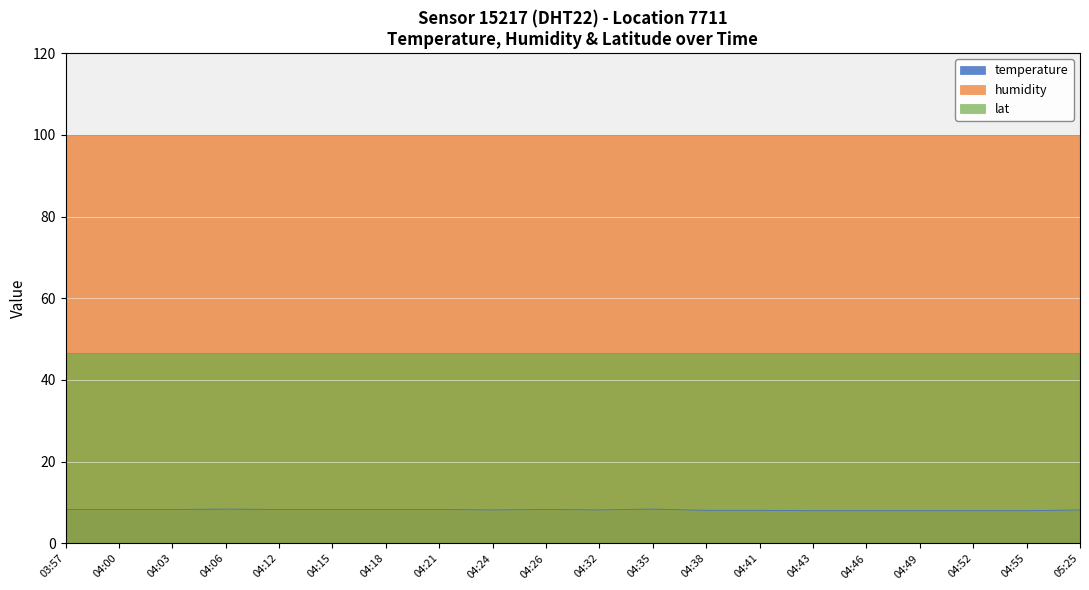

True or false: temperature has a value of 12.1 at 04:24.

False